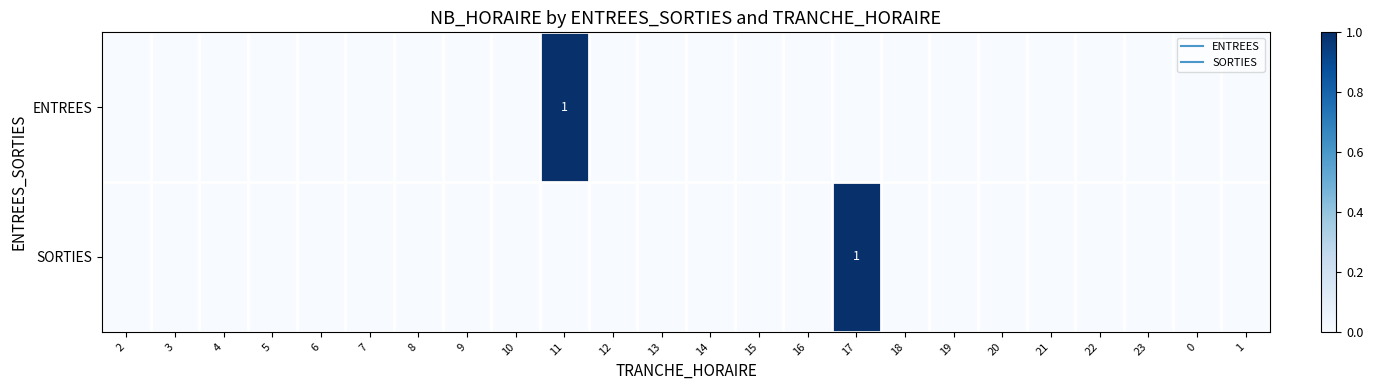

Which category has the highest value across all series?

11